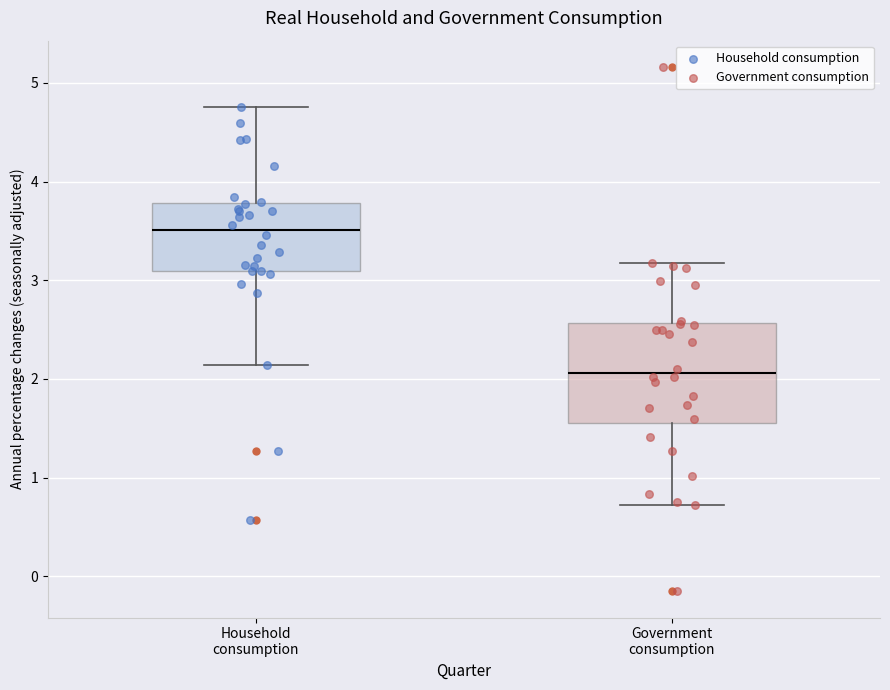

Which box's median line is the highest?

Household consumption